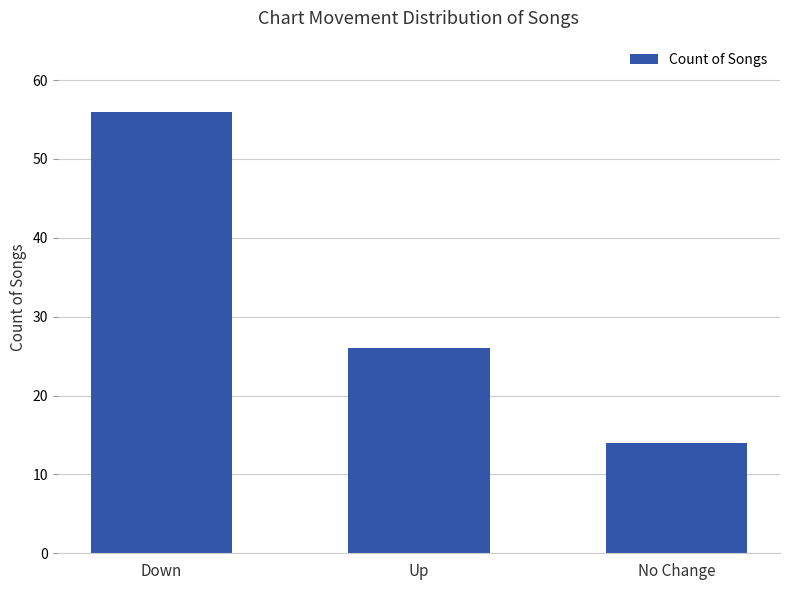

What is the maximum value shown in the chart?

56